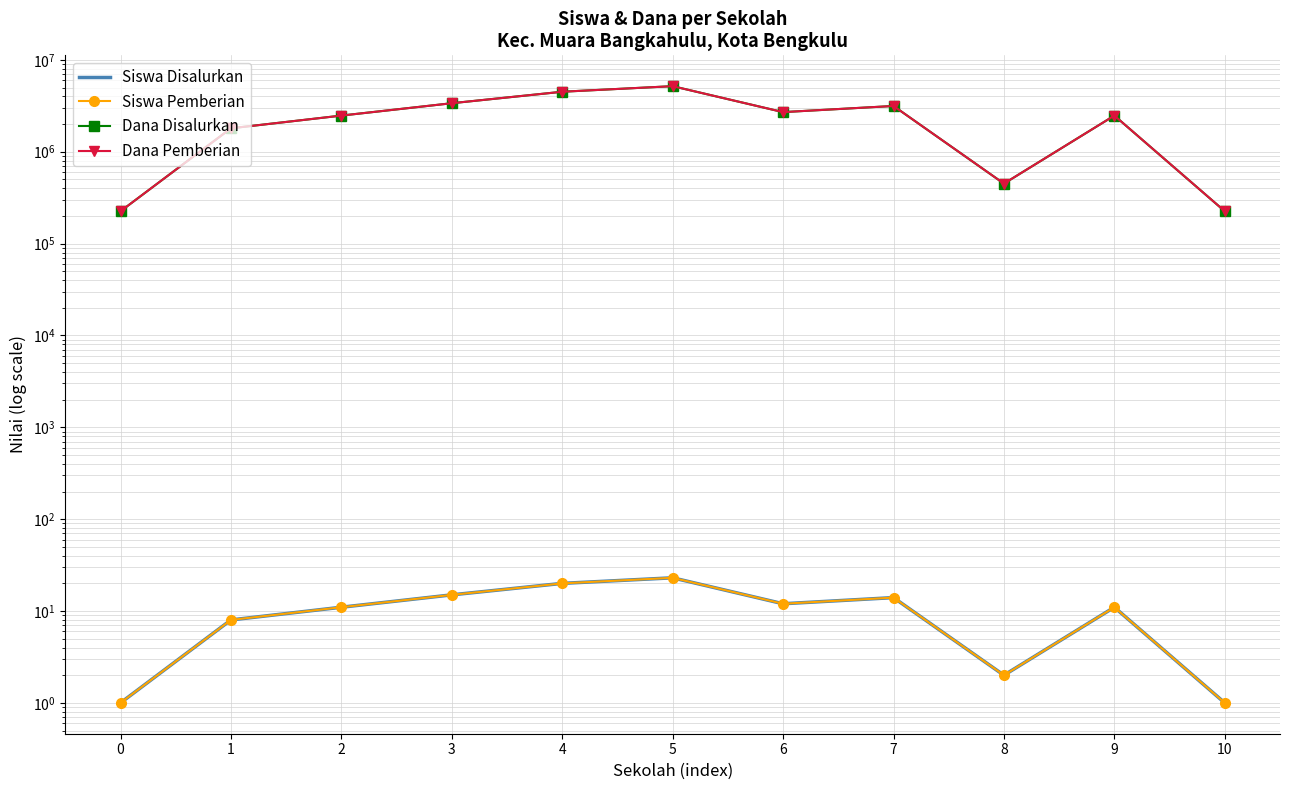

Rank the series at 5 from lowest to highest value.

Siswa Disalurkan, Siswa Pemberian, Dana Disalurkan, Dana Pemberian